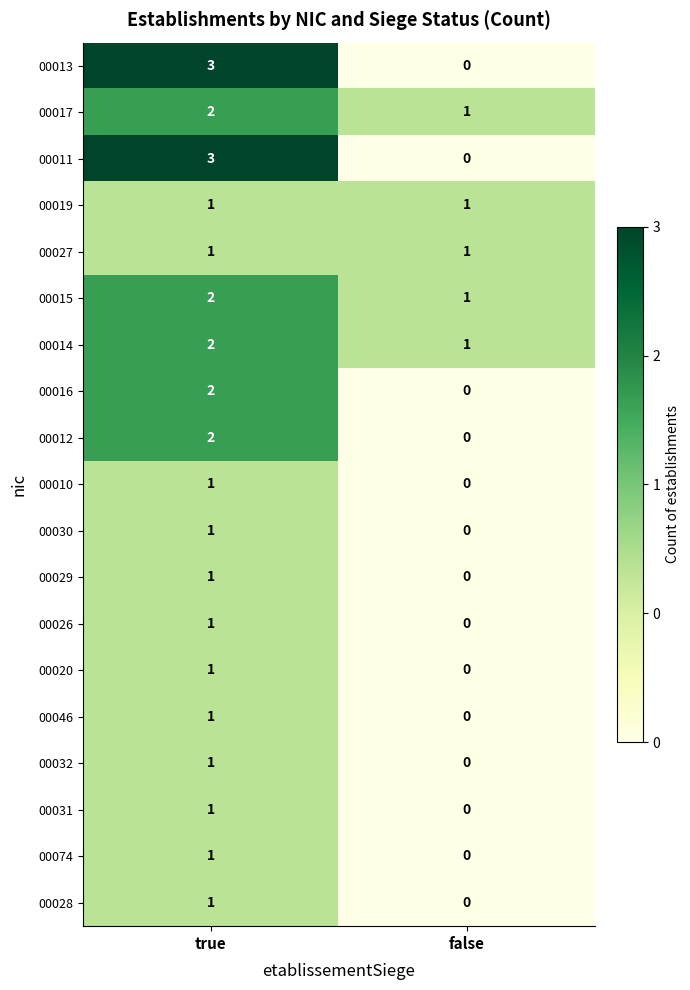

At which category is the sum across all series the highest?

true